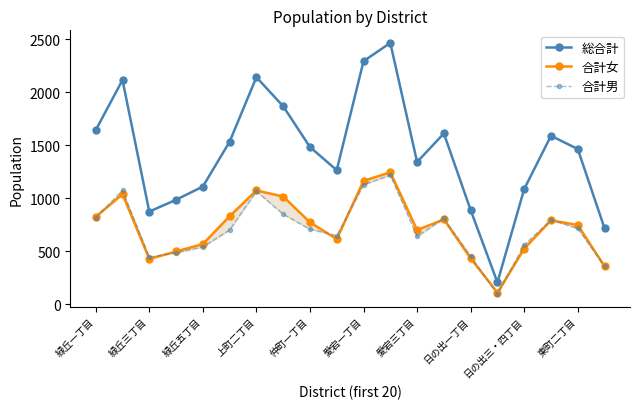

True or false: 合計女 and 合計男 cross at least once.

True